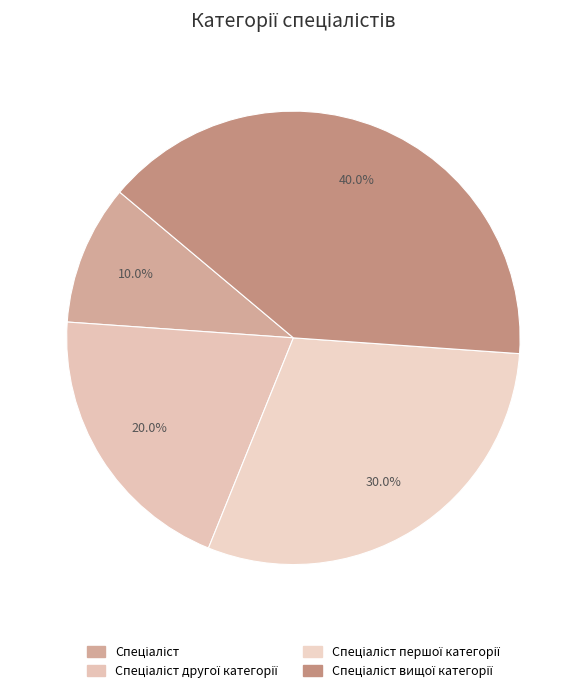

Count the number of slices in the pie.

4